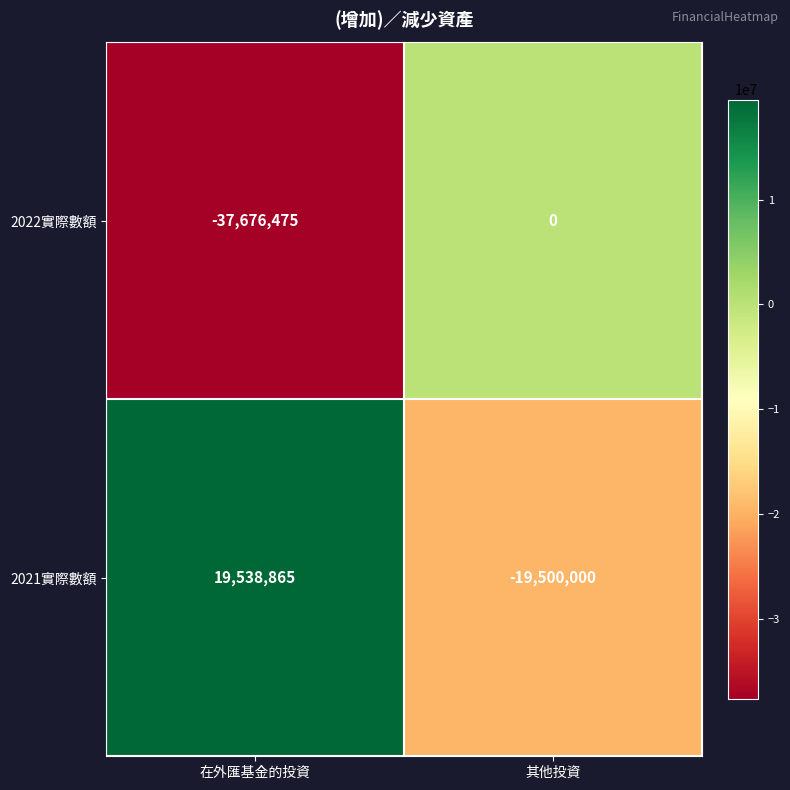

True or false: 2021實際數額 has a value of 19538865 at 在外匯基金的投資.

True